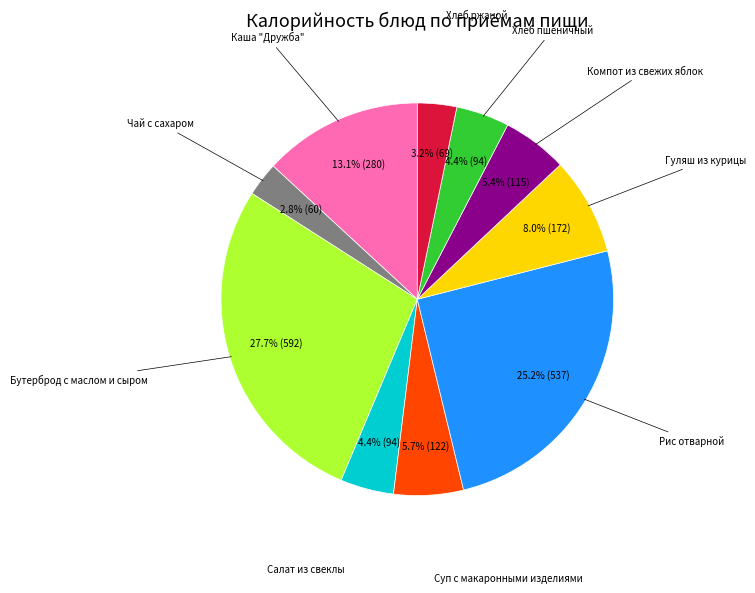

Is there a majority slice in this chart?

No